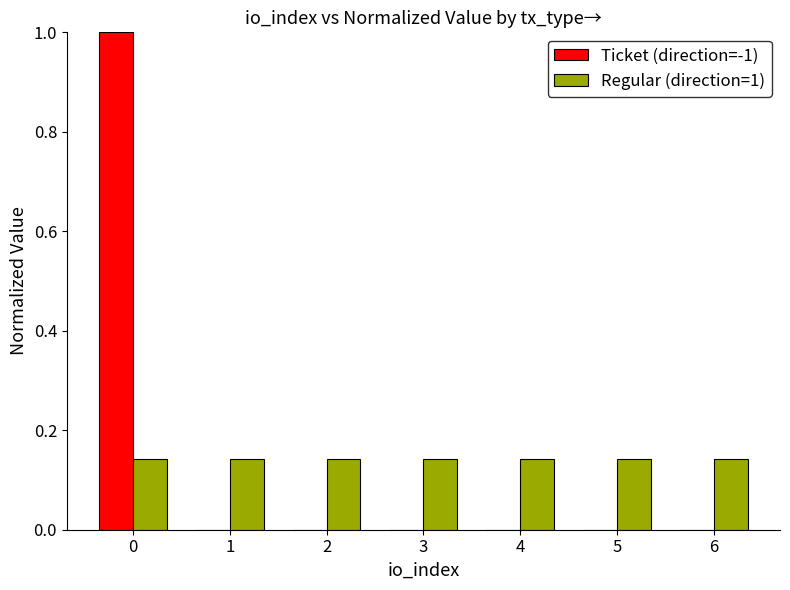

Does the chart contain stacked bars?

No